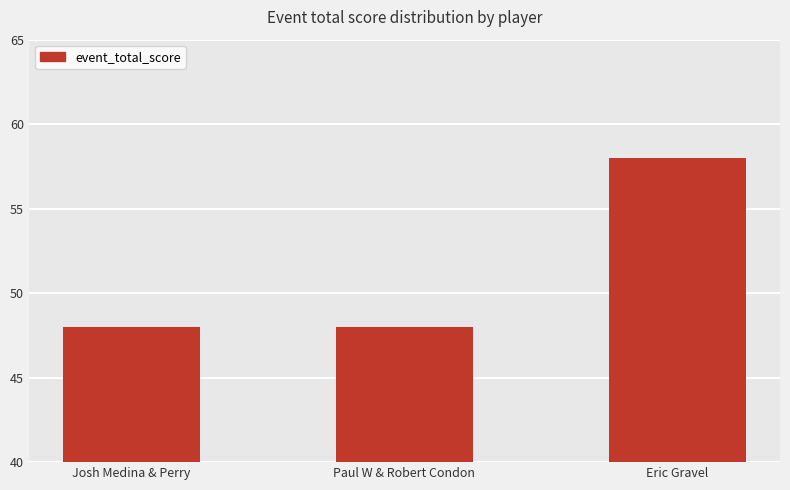

What is the difference between the maximum and minimum values?

10